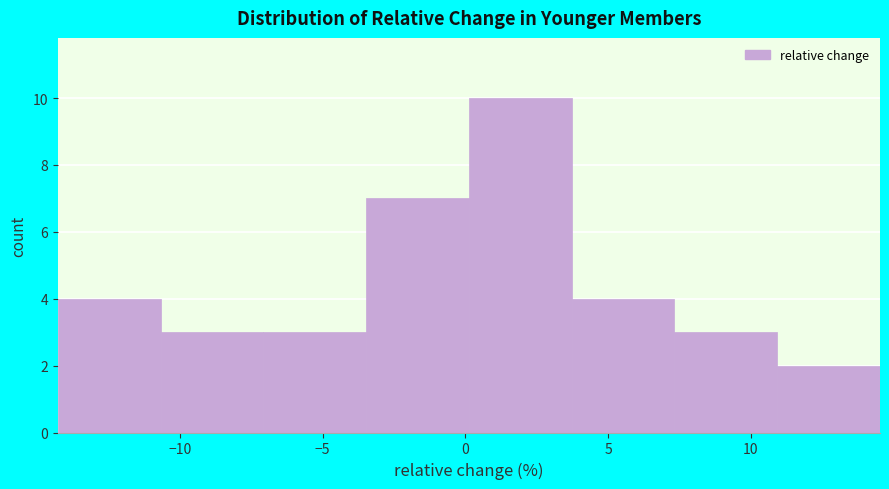

Over which range of the x-axis is the bar tallest?

0.0 to 3.5